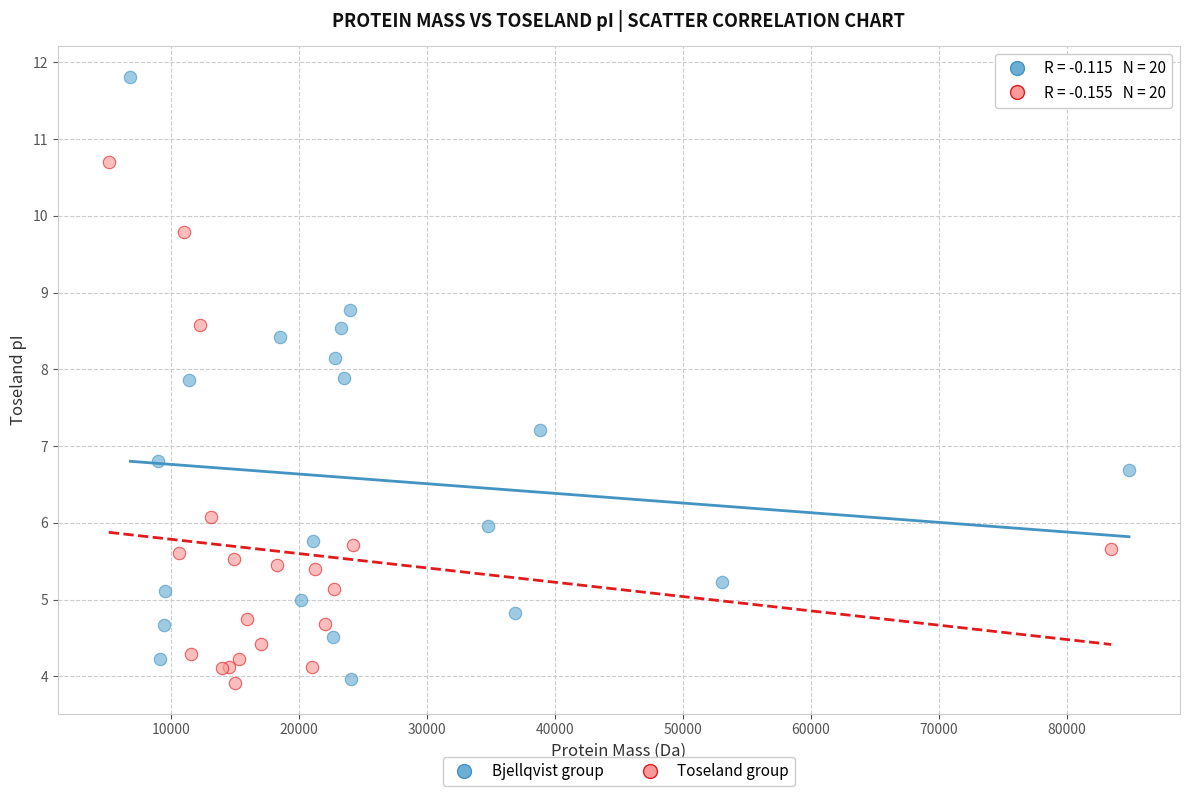

Which series has the widest spread of Y values?

Bjellqvist group